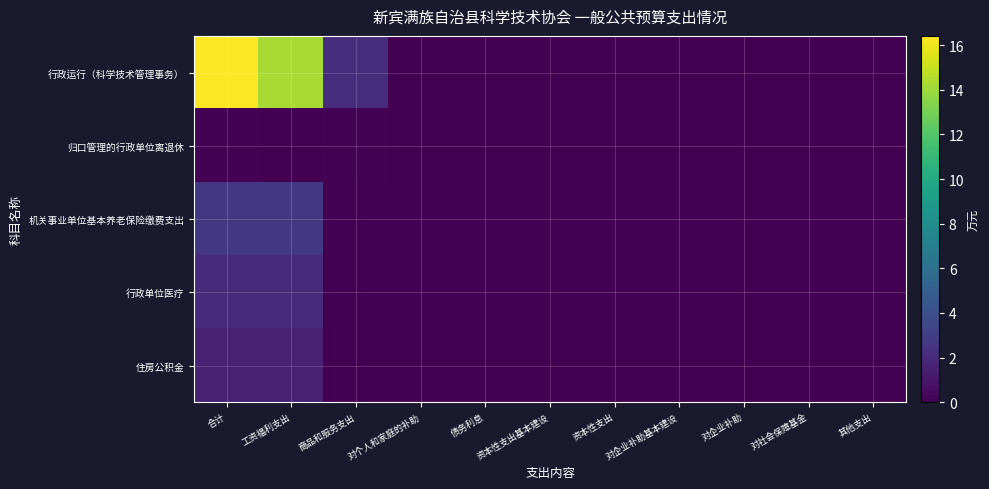

How many series are shown in this chart?

5